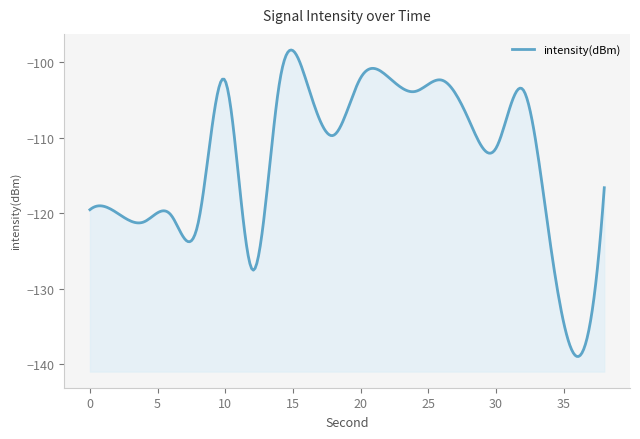

Count the number of data series in this chart.

1